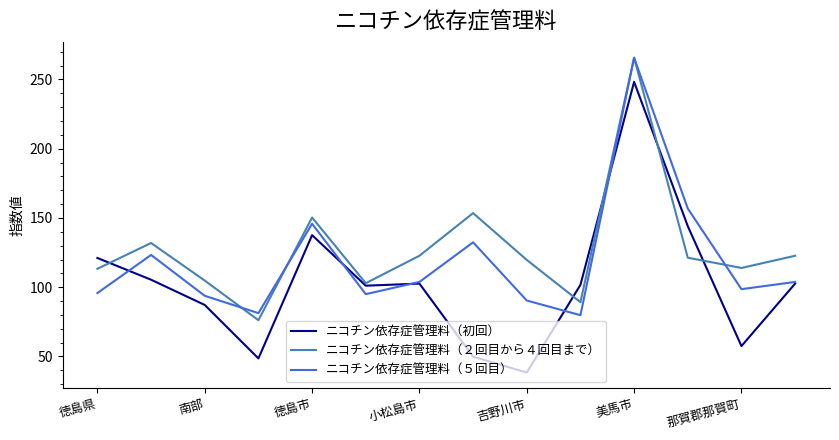

What are all the series names shown in the legend?

ニコチン依存症管理料（初回）, ニコチン依存症管理料（２回目から４回目まで）, ニコチン依存症管理料（５回目）